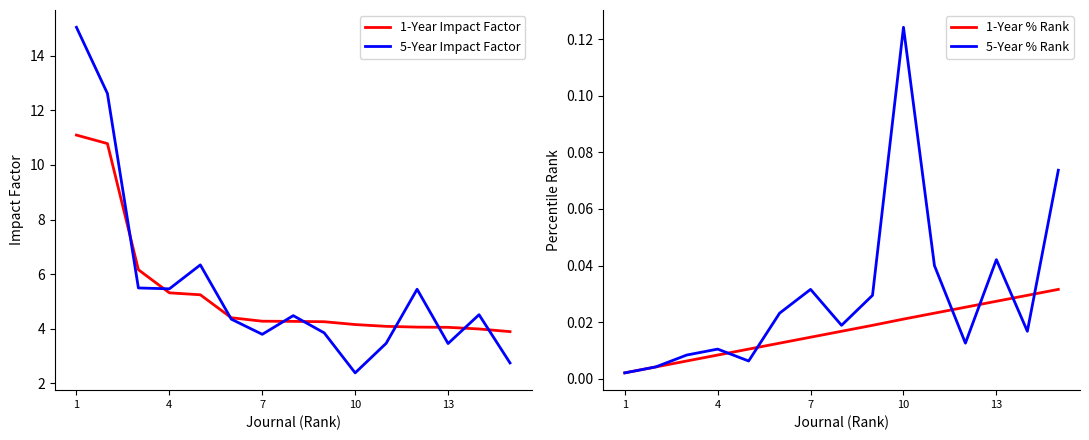

Which category has the highest value in the 5-Year Impact Factor series?

1